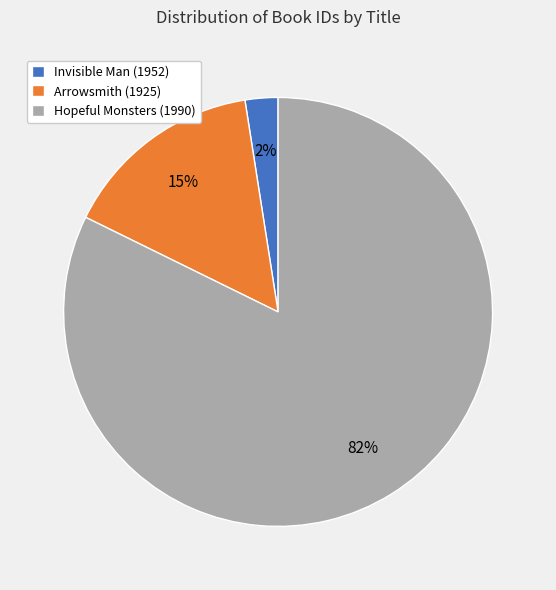

What is the smallest slice in the pie chart?

Invisible Man (1952)